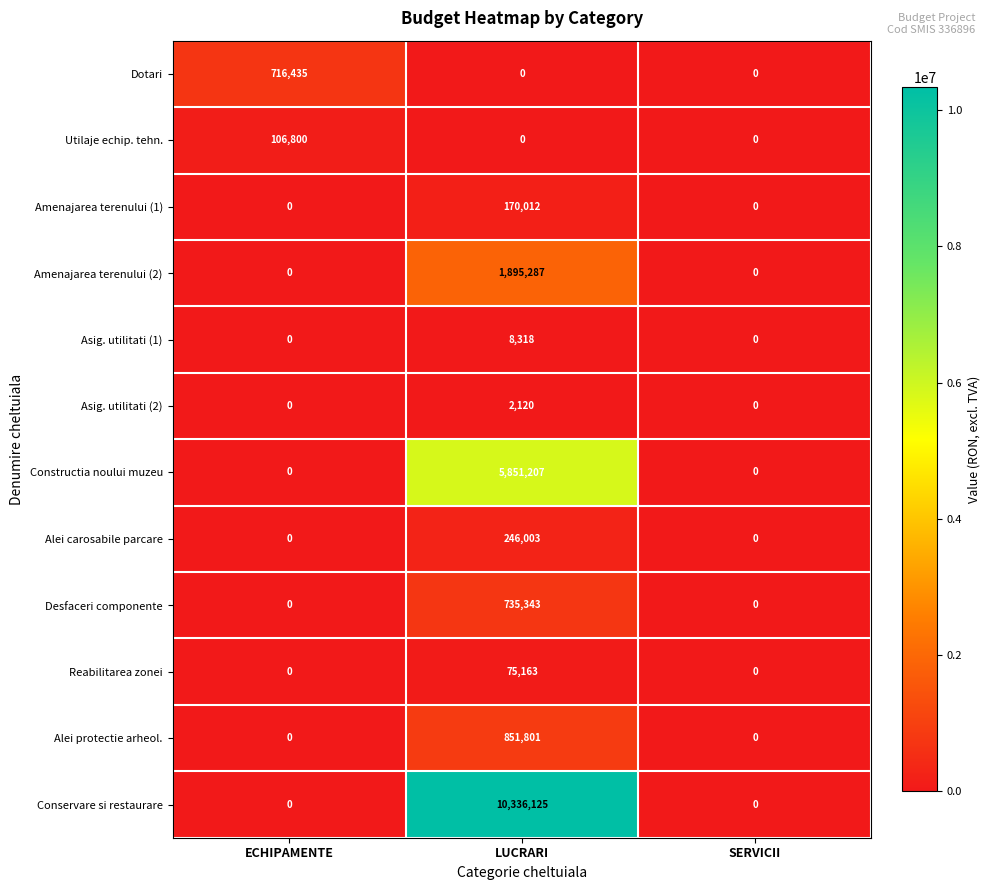

The Utilaje echip. tehn. series shows 50901 at LUCRARI. True or false?

False